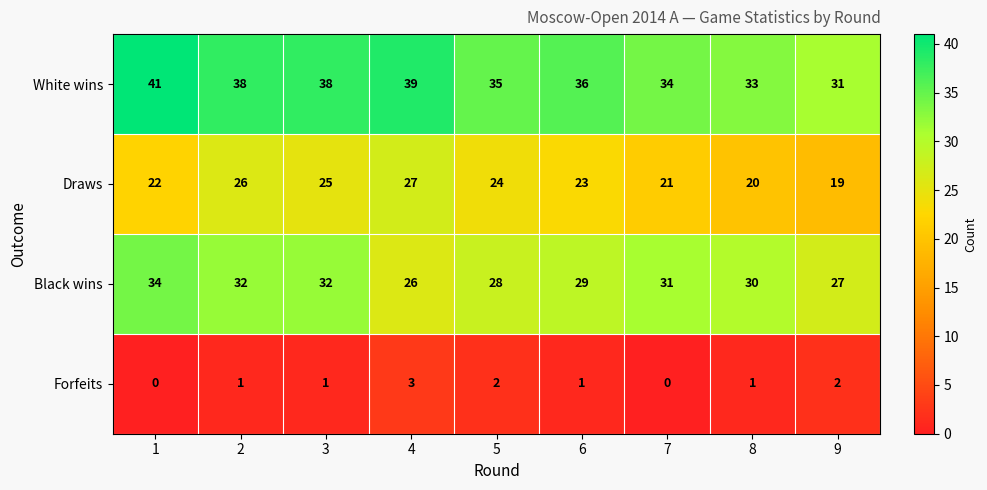

The Draws series shows 21 at 7. True or false?

True